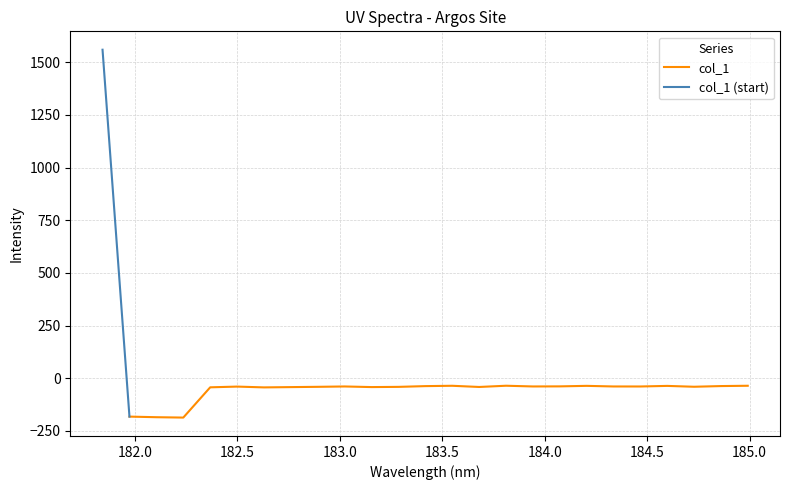

The value at 183.2863821962 is -41.0. True or false?

True